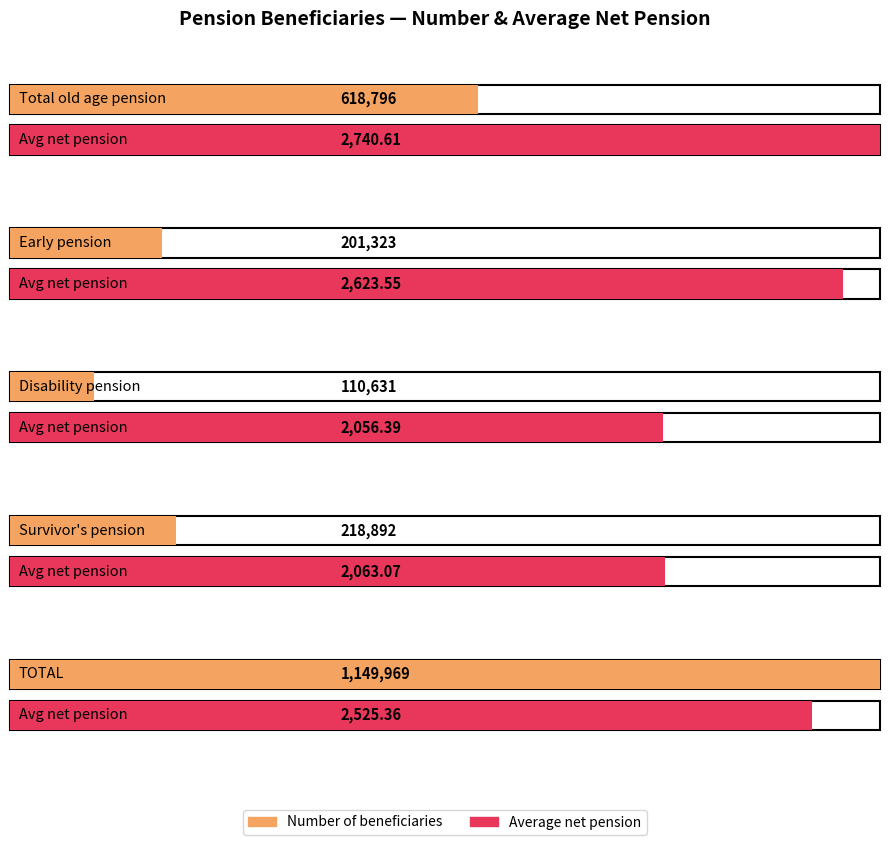

What is the label of the 2nd bar from the left?

Early pension